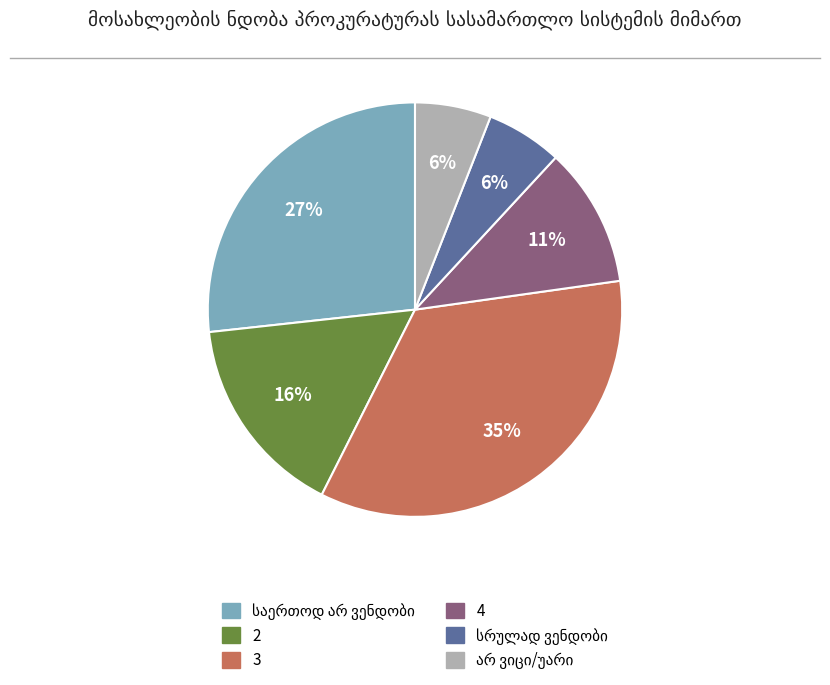

Does any single category account for the majority?

No